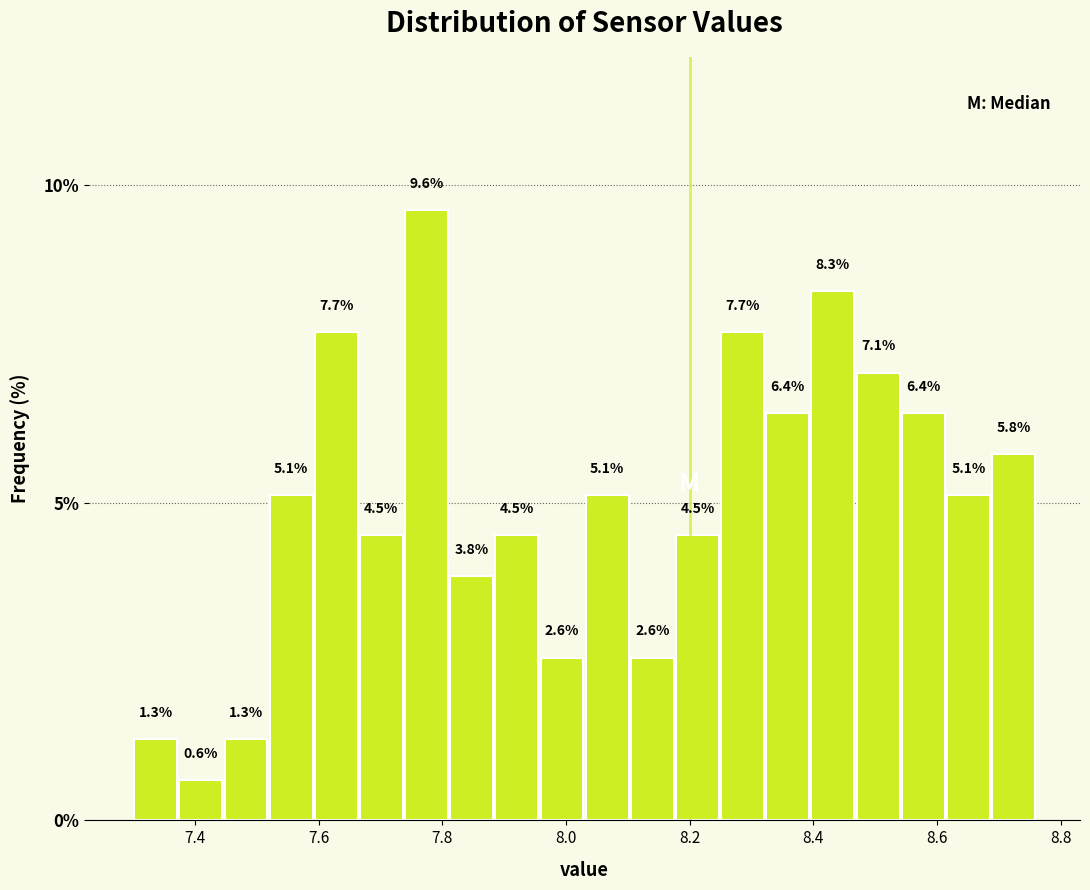

Read against the x-axis, roughly where is the centre of the tallest bar?

7.78